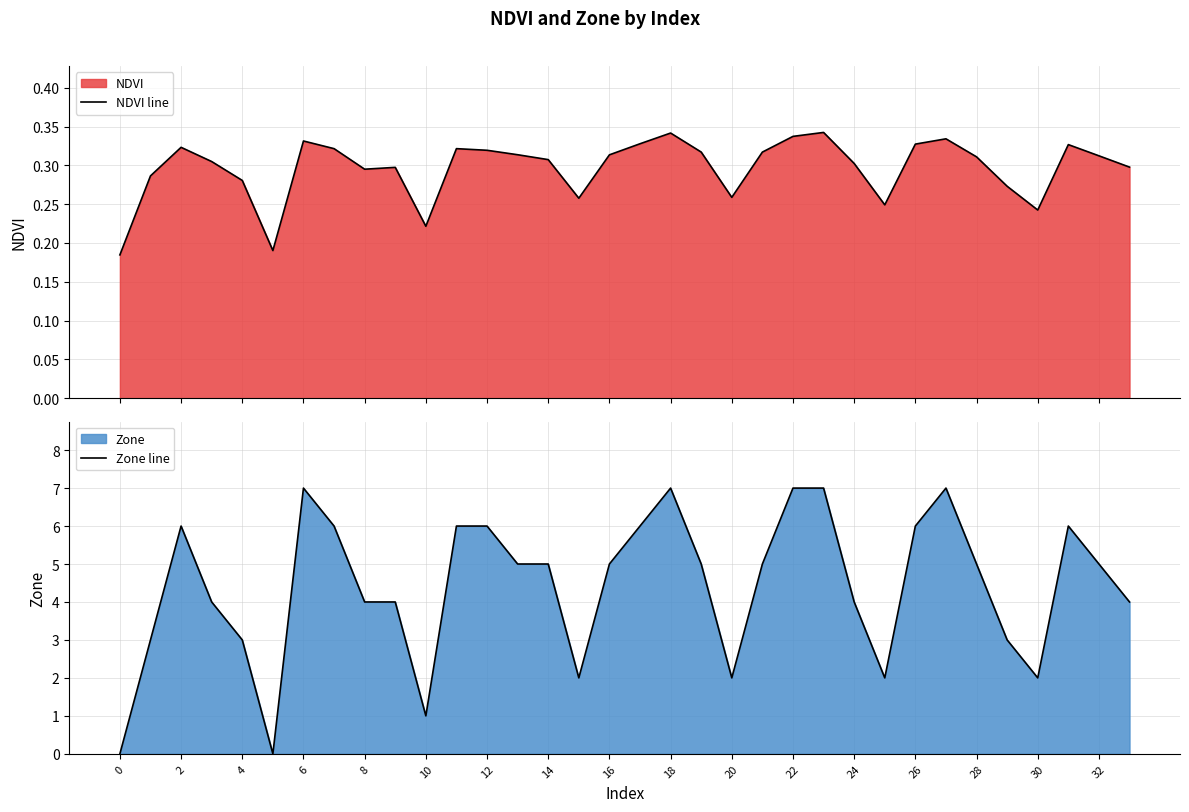

How many values in the Zone line series are below 5?

15